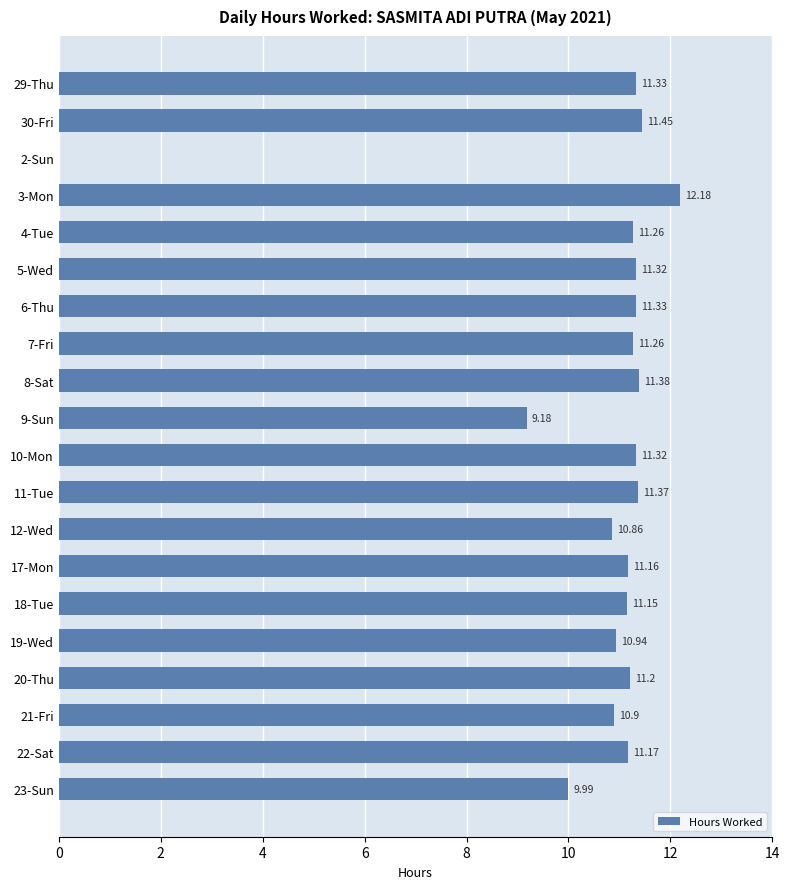

What is the greatest value displayed?

12.2